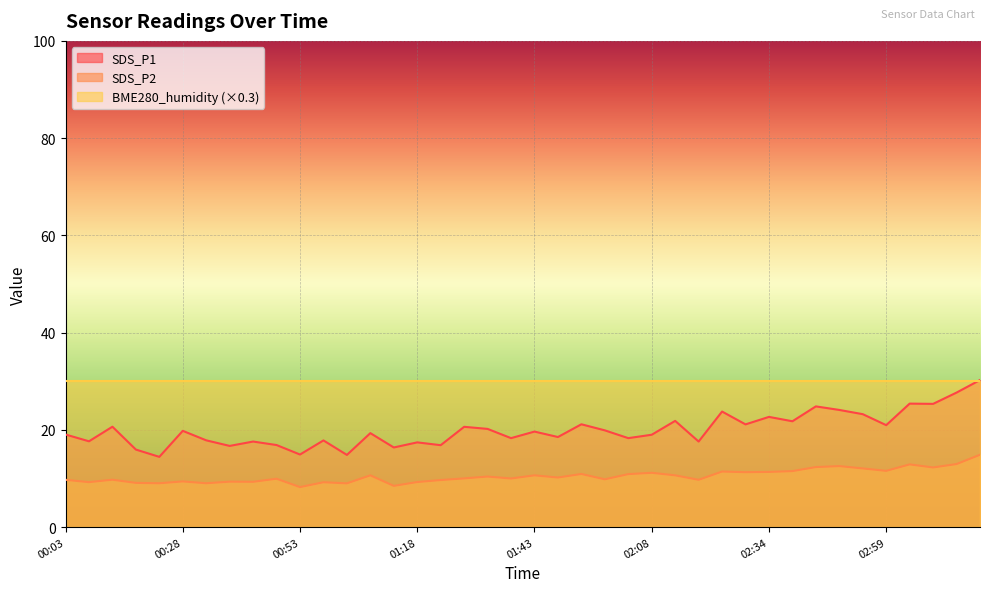

List the series in order of their overall mean, lowest first.

SDS_P2, SDS_P1, BME280_humidity (×0.3)